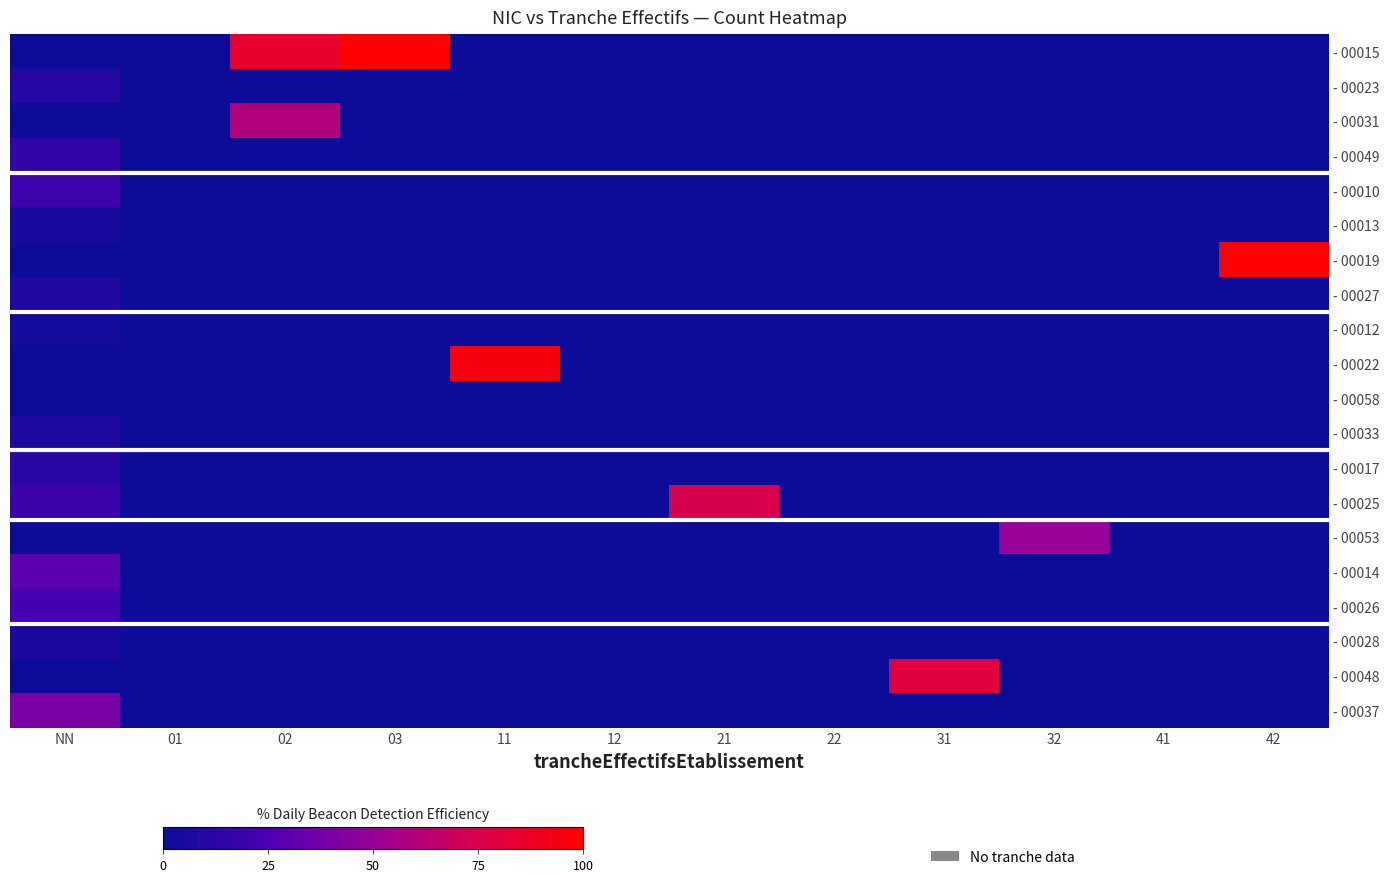

Which label corresponds to the largest value in the chart?

03